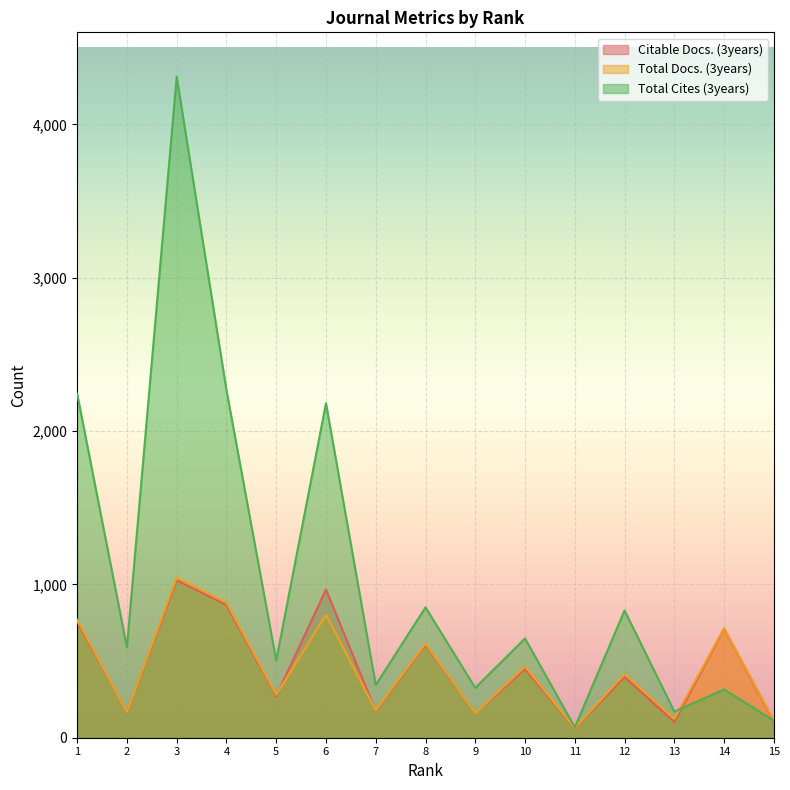

At 8, list the series in order from largest to smallest.

Total Cites (3years), Total Docs. (3years), Citable Docs. (3years)